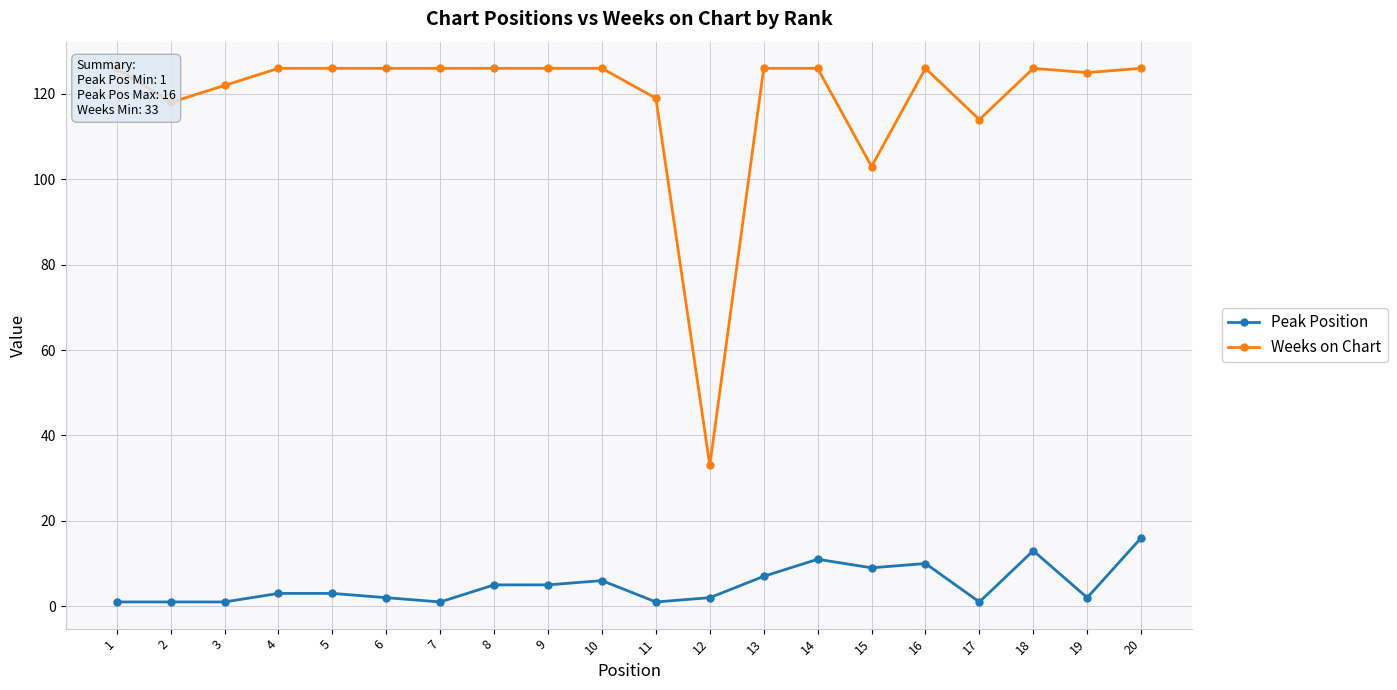

Rank the series by their maximum value, from lowest to highest.

Peak Position, Weeks on Chart